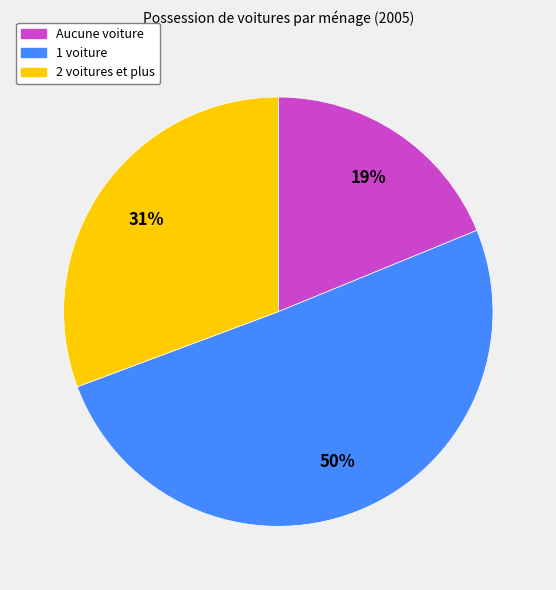

To the nearest percent, what is the combined percentage of 1 voiture and 2 voitures et plus?

81%